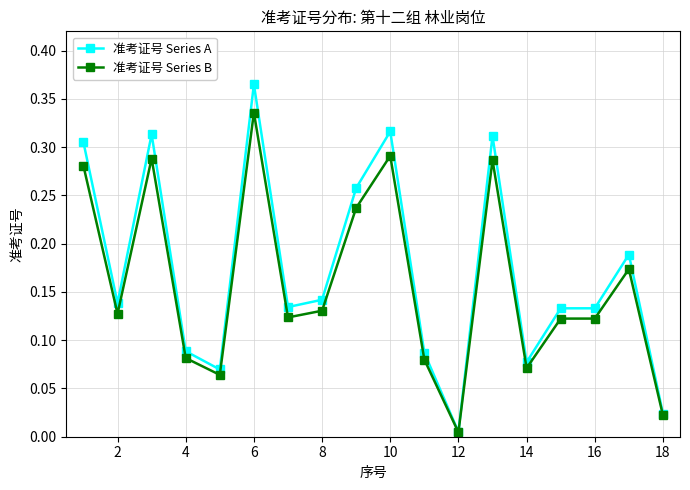

At how many categories does at least one series exceed 0?

18